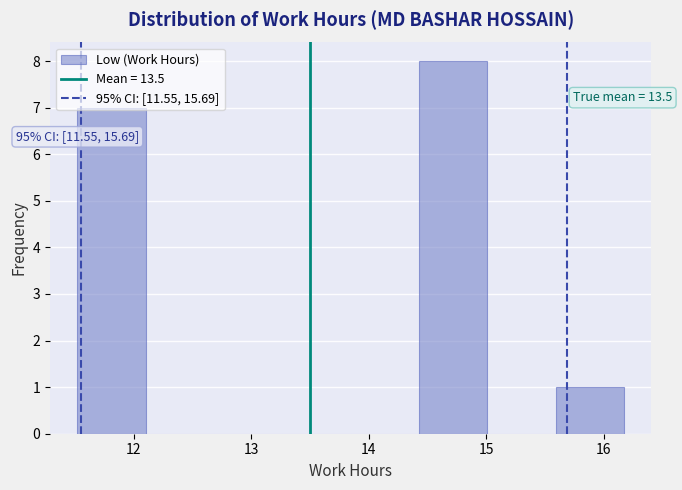

Over which range of the x-axis is the bar tallest?

14.4 to 15.0